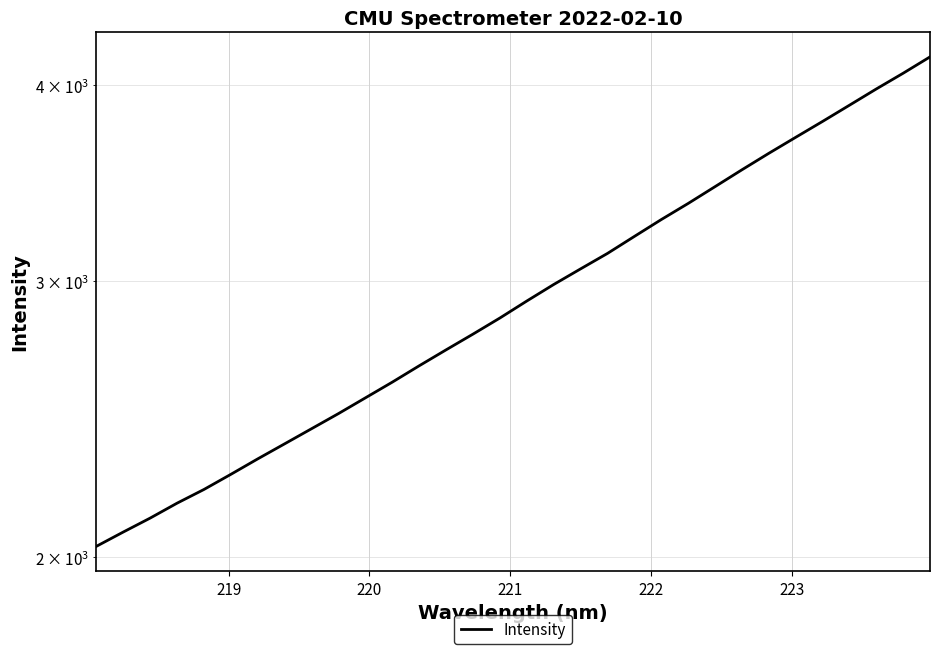

Reading left to right, list all the values displayed in this chart.

2032.3	2075.5	2118.5	2165.5	2209.6	2259.3	2311.2	2362.9	2416.0	2470.2	2528.0	2587.0	2649.9	2712.8	2776.1	2842.6	2914.4	2986.0	3055.3	3125.5	3204.5	3284.8	3363.4	3447.4	3533.9	3620.4	3706.5	3794.0	3885.4	3979.3	4072.4	4171.4